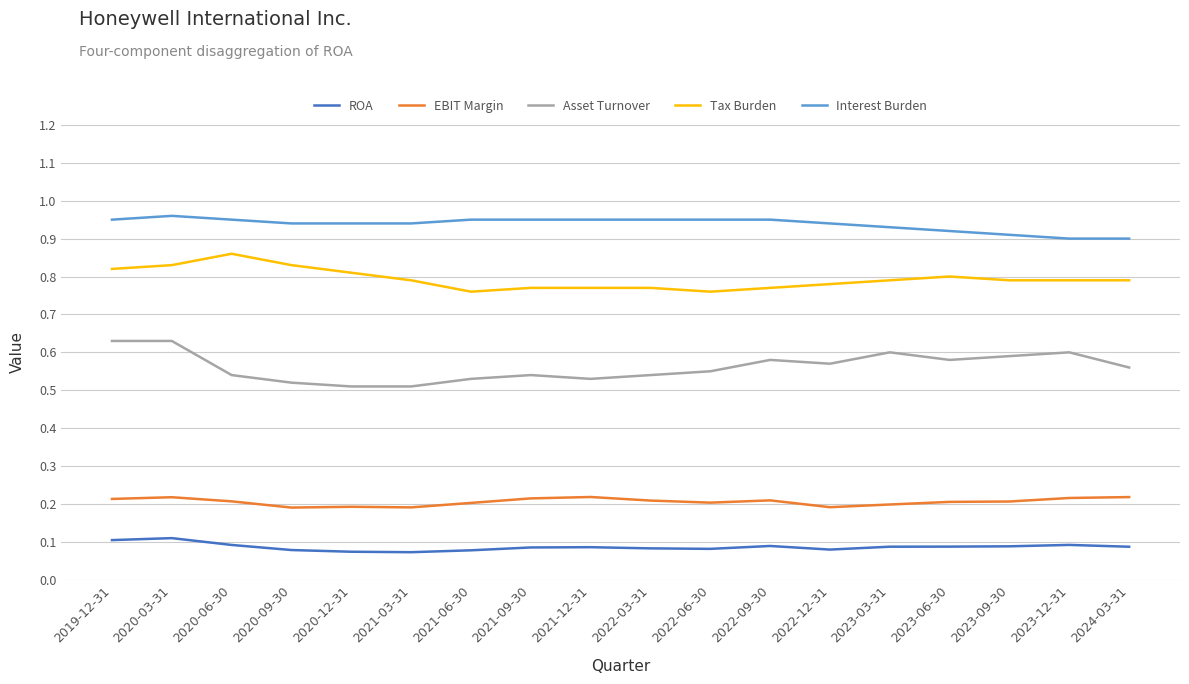

What position from the left is 2020-03-31?

2